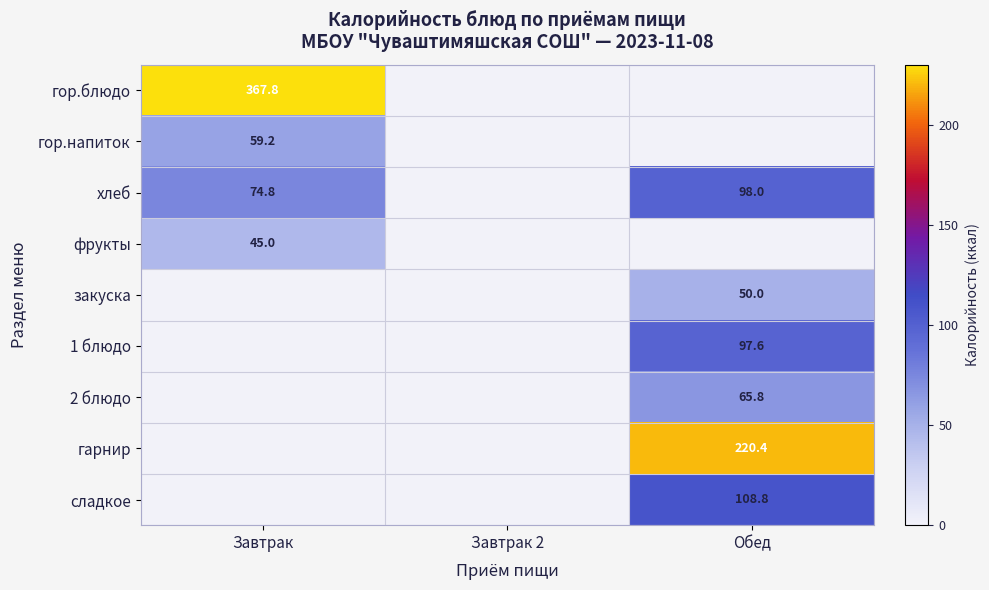

True or false: 1 блюдо has a value of 23.0 at Обед.

False